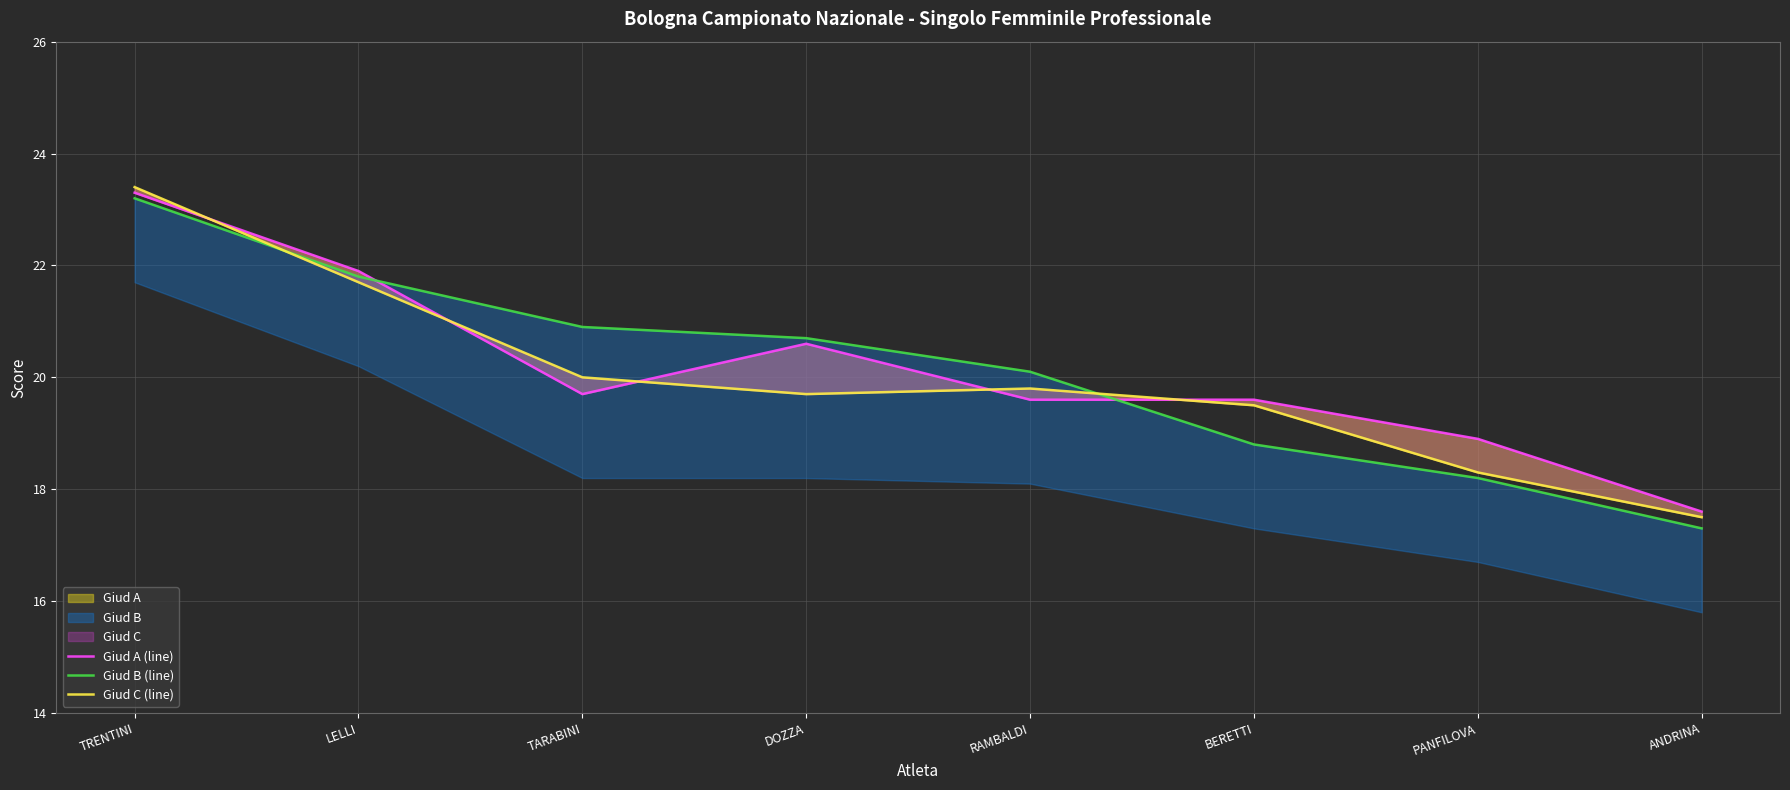

What is the label of the 4th point from the left?

DOZZA